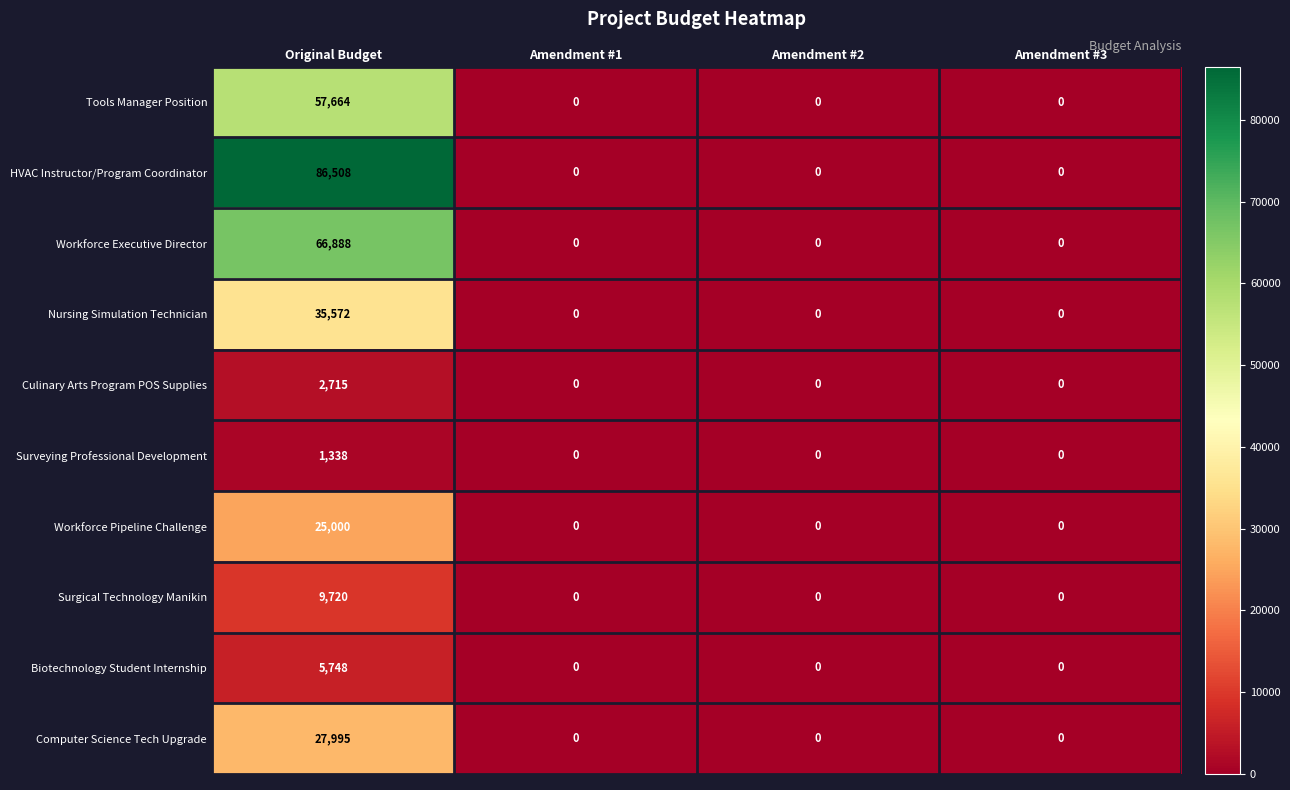

What is the average value of the Workforce Executive Director series?

16722